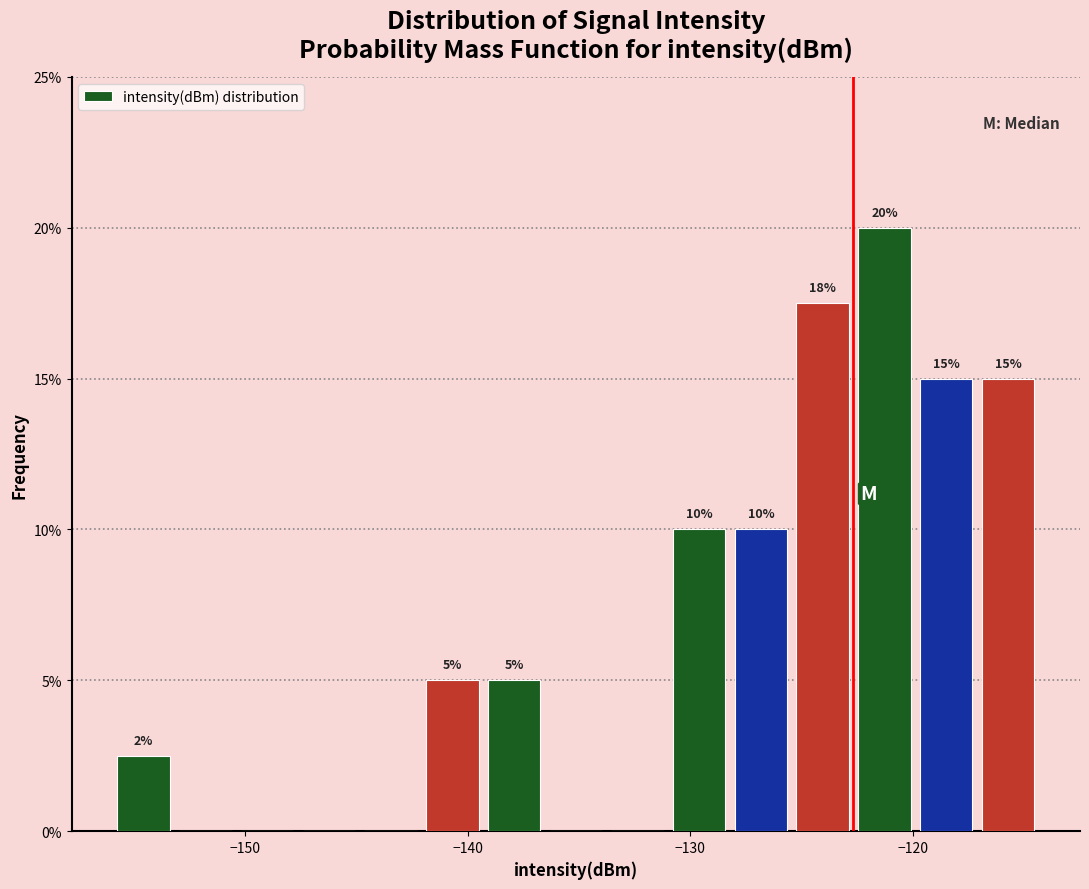

Read against the x-axis, roughly where is the centre of the tallest bar?

-121